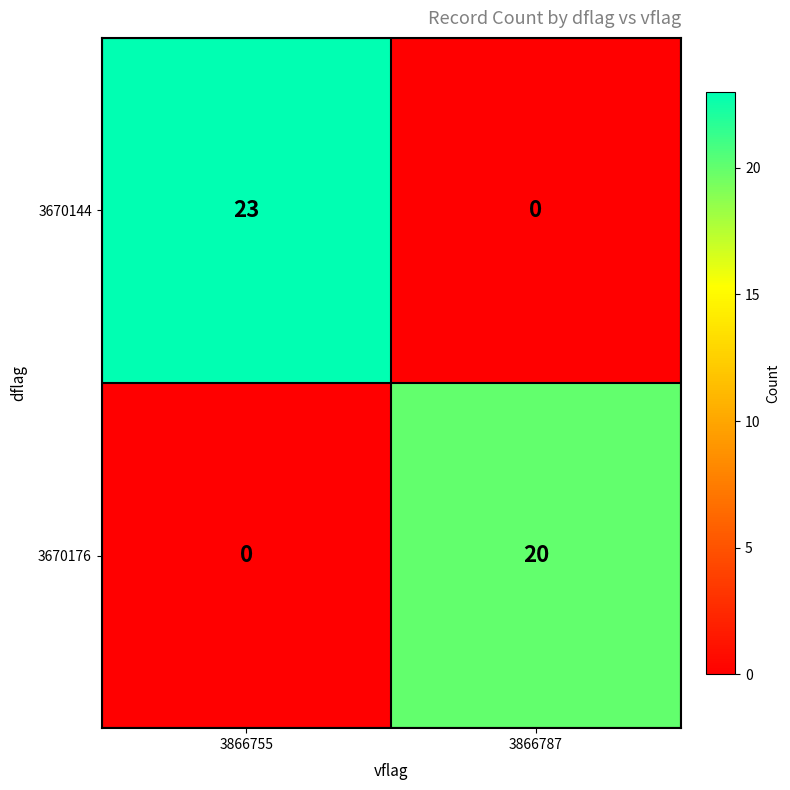

What is the difference between the highest and lowest values at 3866787?

20